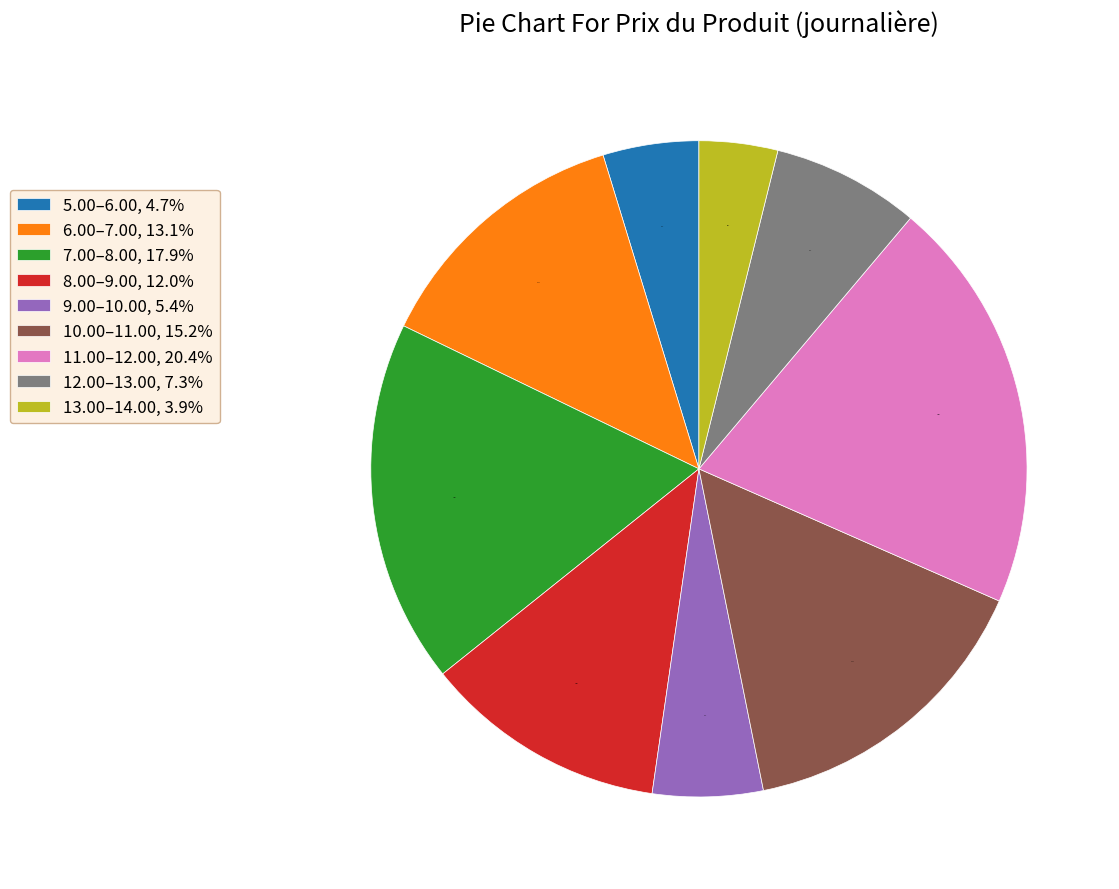

Rank the categories by value from lowest to highest.

13.00–14.00, 3.9%, 5.00–6.00, 4.7%, 9.00–10.00, 5.4%, 12.00–13.00, 7.3%, 8.00–9.00, 12.0%, 6.00–7.00, 13.1%, 10.00–11.00, 15.2%, 7.00–8.00, 17.9%, 11.00–12.00, 20.4%